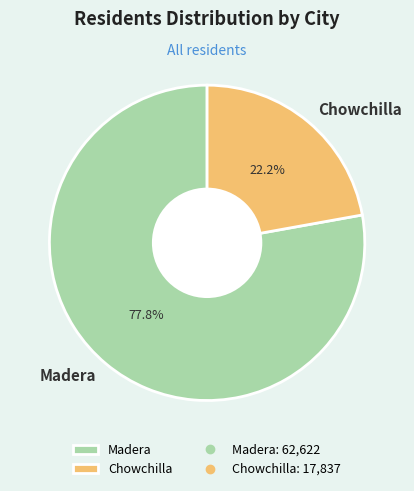

The Madera slice represents 78% of the pie. True or false?

True